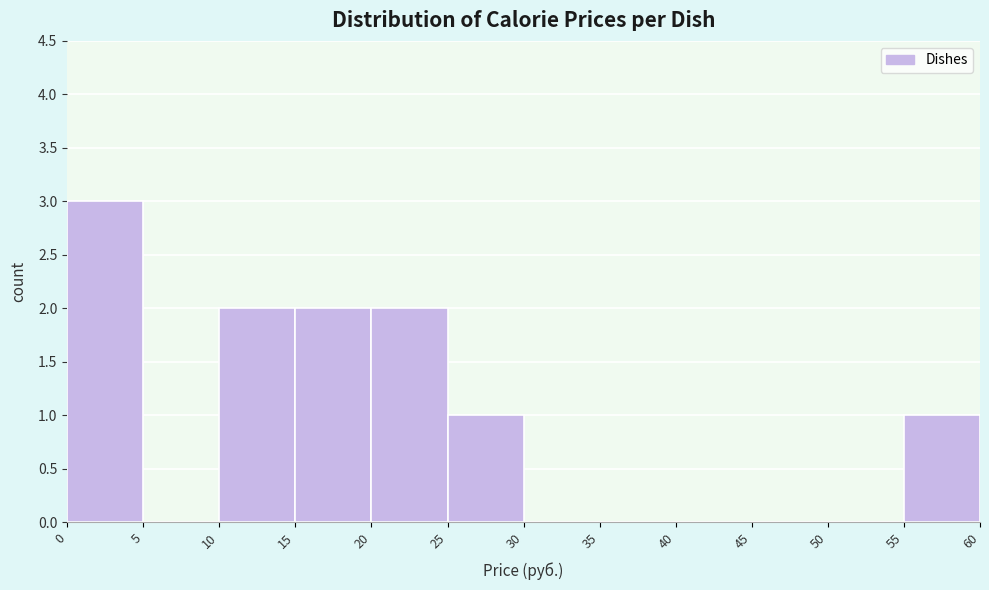

Reading left to right, transcribe this chart: for each bar, give the range it covers on the x-axis and its height. The values are not printed on the chart, so give them approximately, as read against the axis.

0 to 5: 3
5 to 10: 0
10 to 15: 2
15 to 20: 2
20 to 25: 2
25 to 30: 1
30 to 35: 0
35 to 40: 0
40 to 45: 0
45 to 50: 0
50 to 55: 0
55 to 60: 1